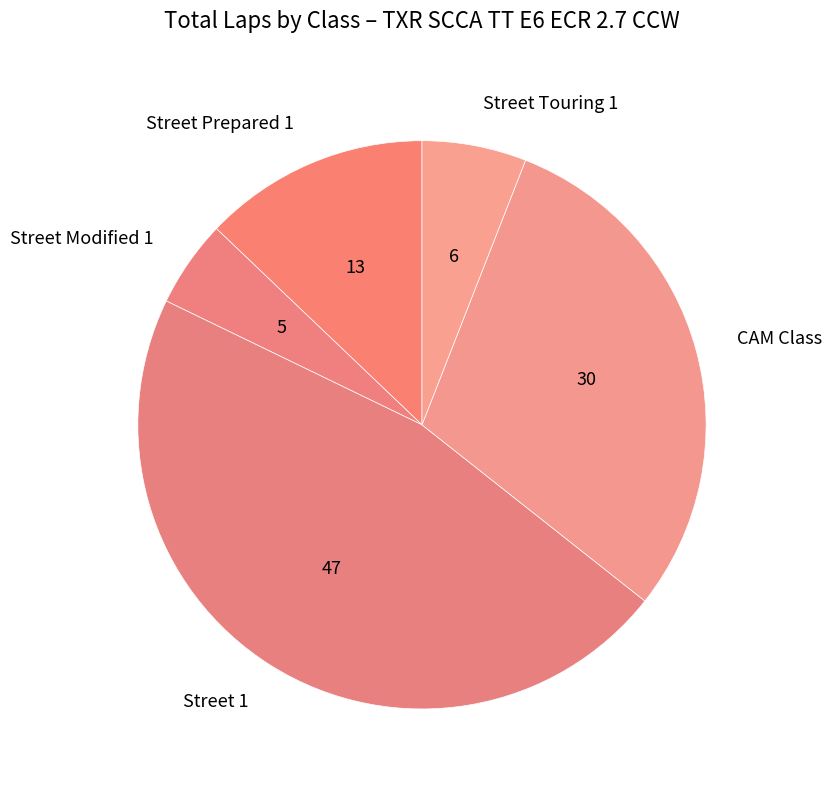

Between Street Modified 1 and Street 1, which is larger?

Street 1